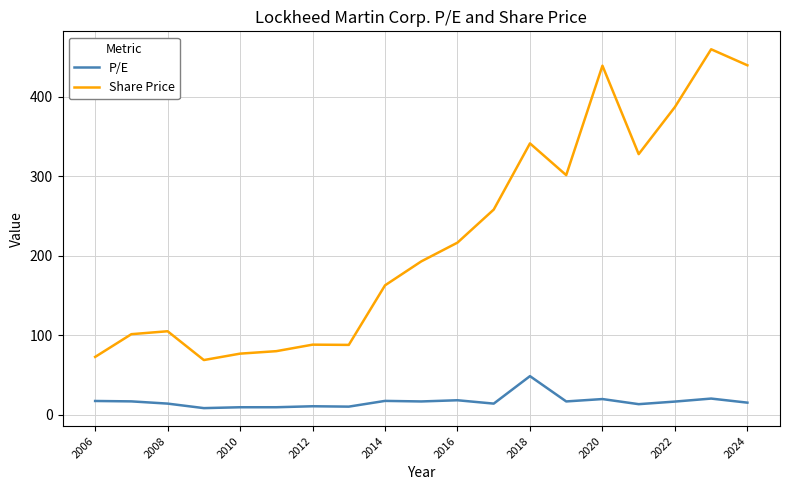

What are all the series names shown in the legend?

P/E, Share Price